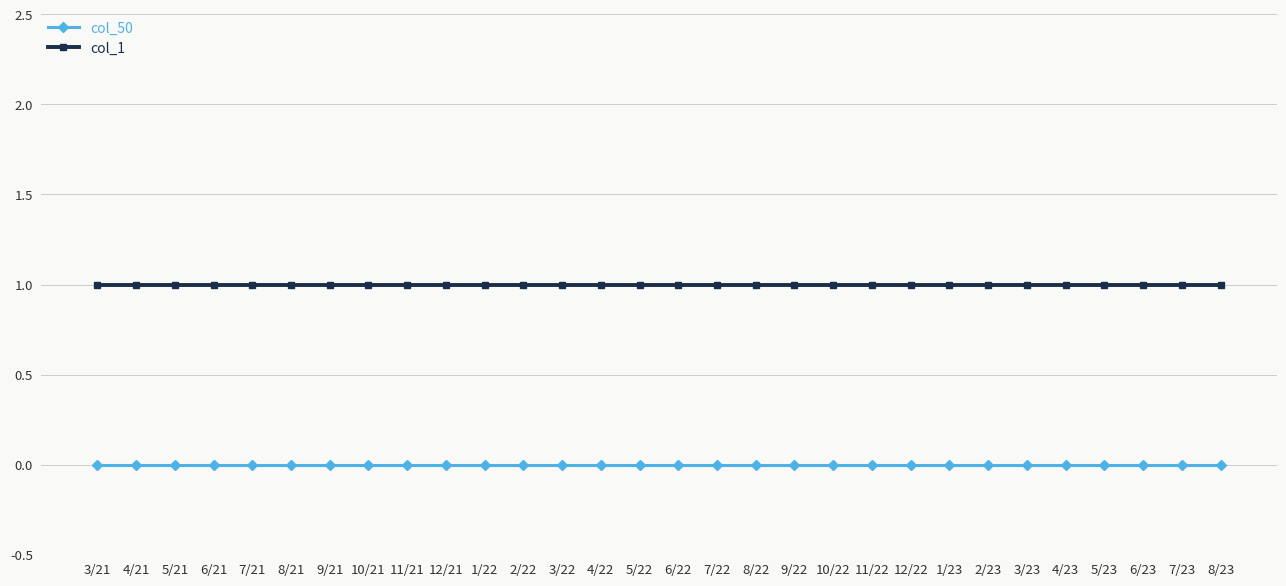

True or false: col_50 and col_1 intersect in this chart.

False